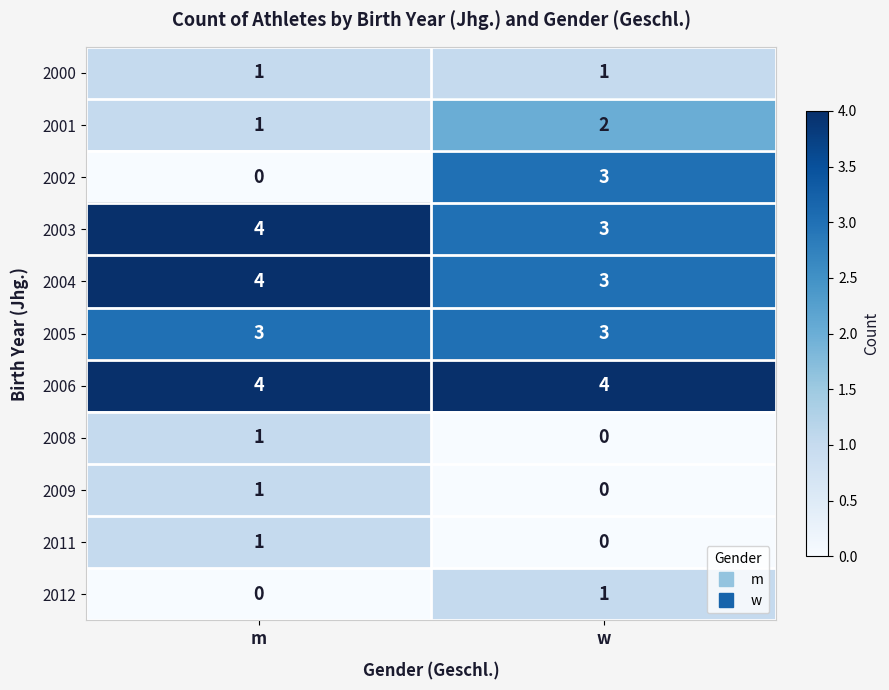

What is the spread (max minus min) of values at w?

4